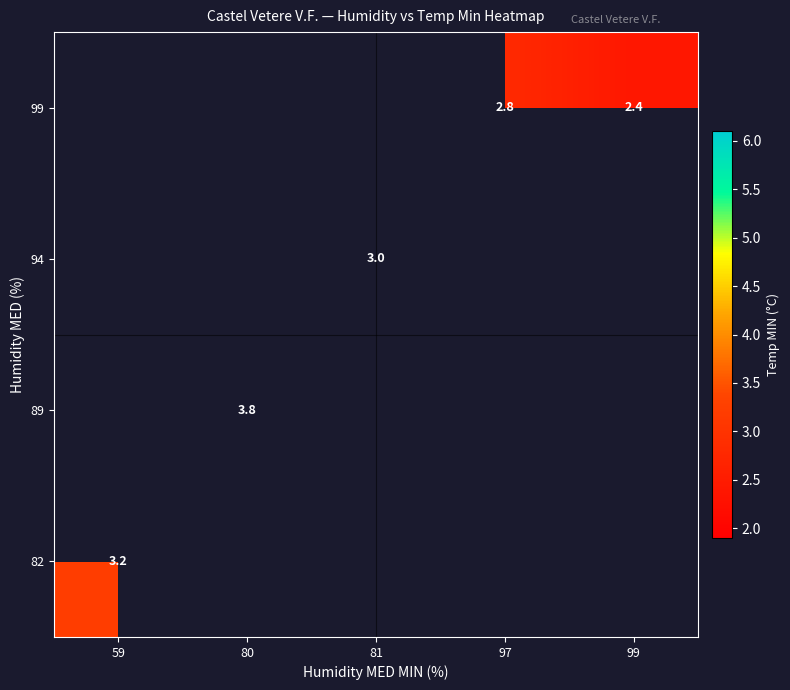

The 99 series shows 4.9 at 97. True or false?

False